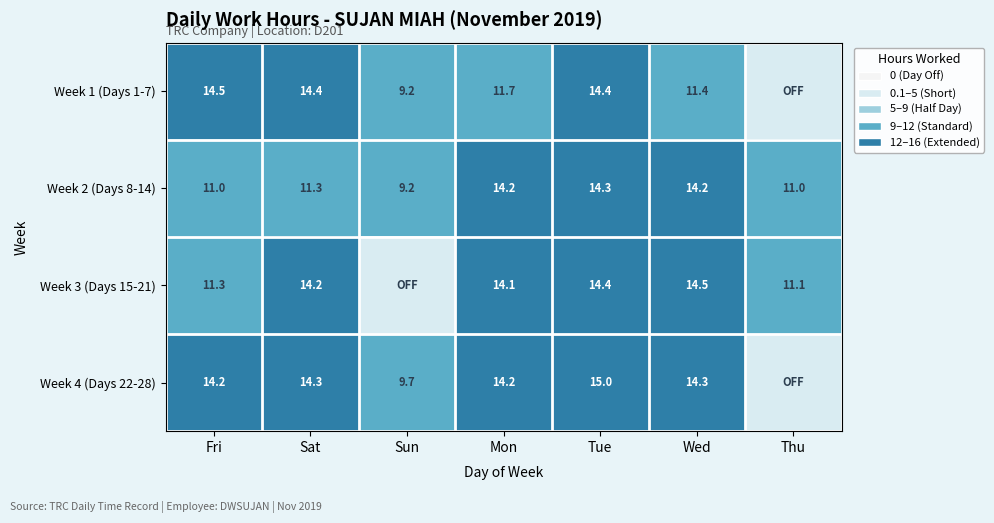

What is the average value of the Week 2 (Days 8-14) series?

12.2